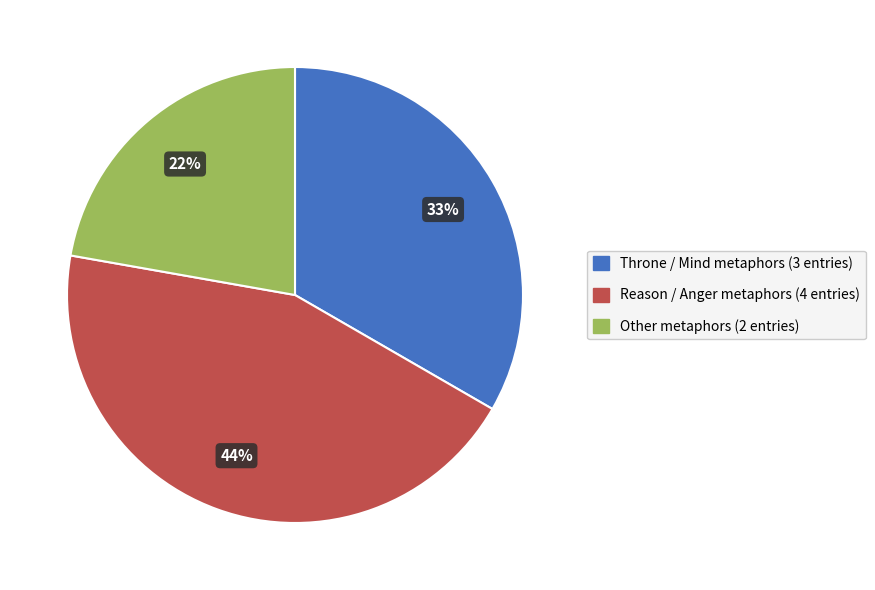

How many segments does this pie chart have?

3